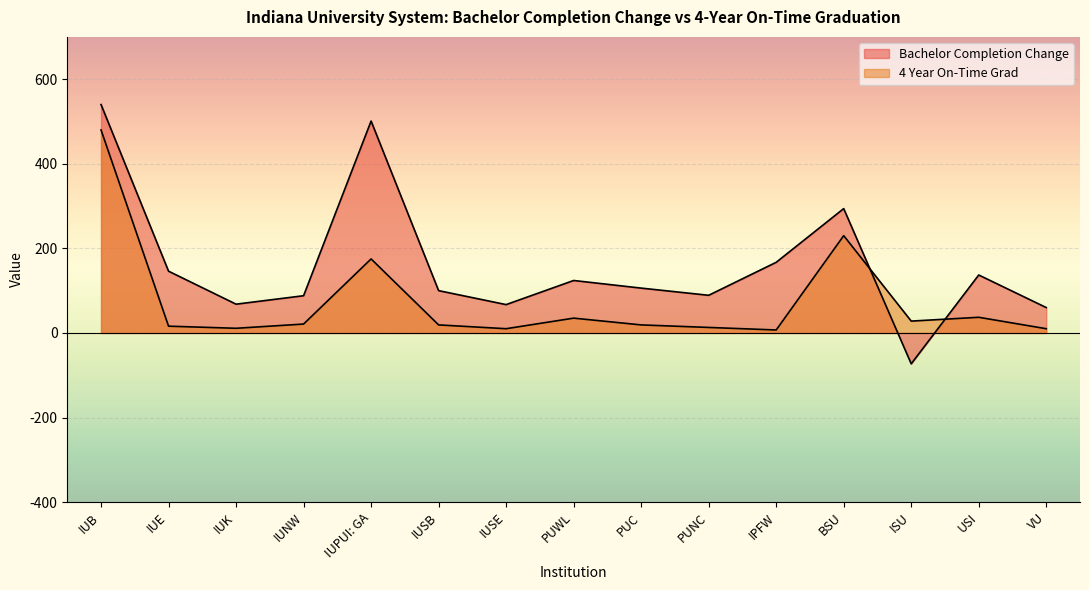

What is the highest value of the 4 Year On-Time Grad series?

480